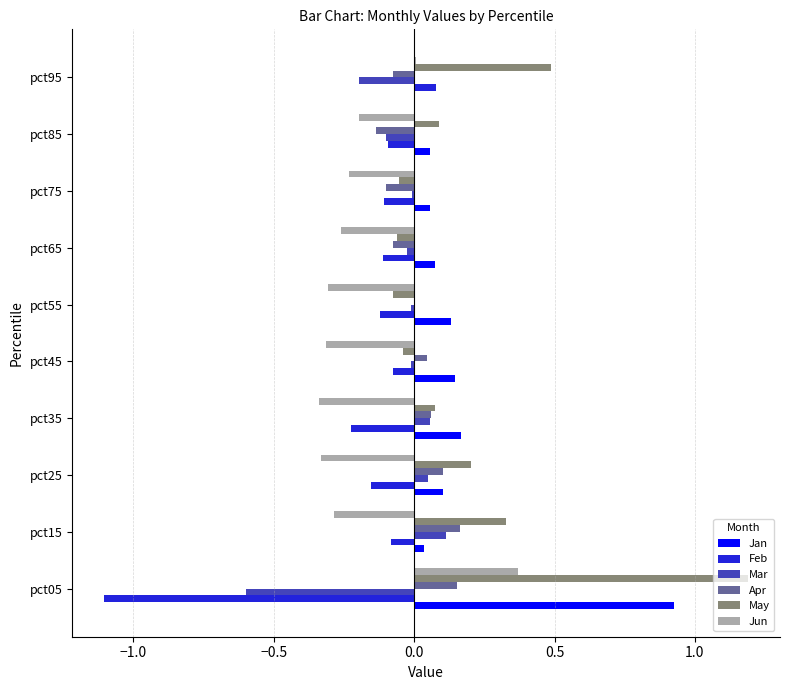

At which label does Jan reach its peak?

pct05